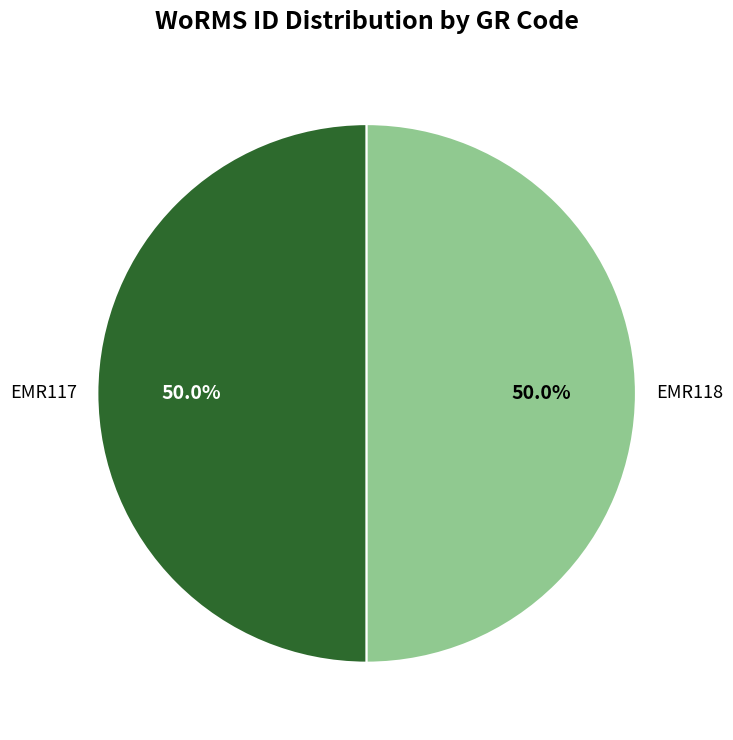

Count the number of slices in the pie.

2